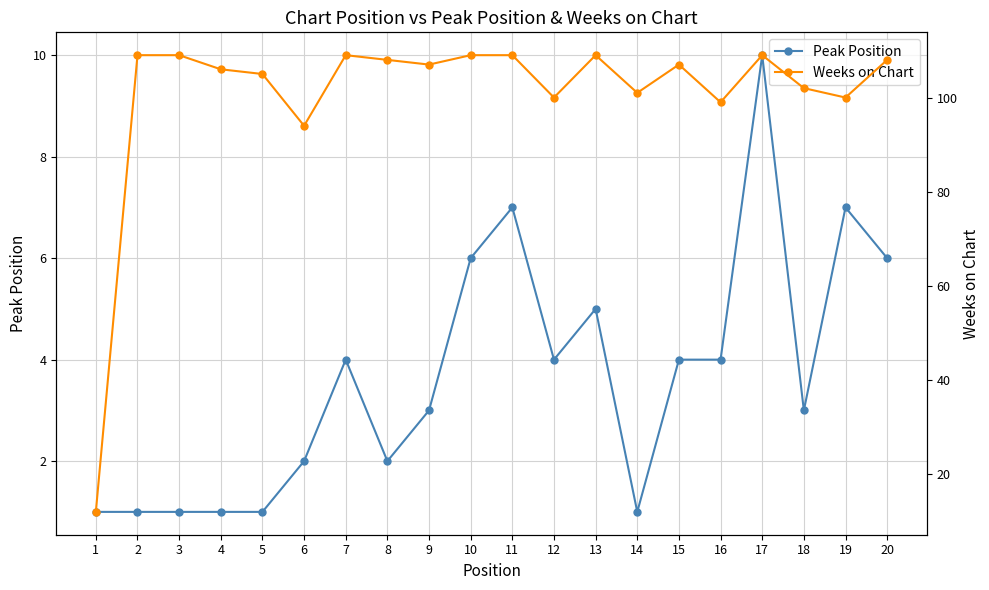

Which series has the largest range (max minus min)?

Weeks on Chart